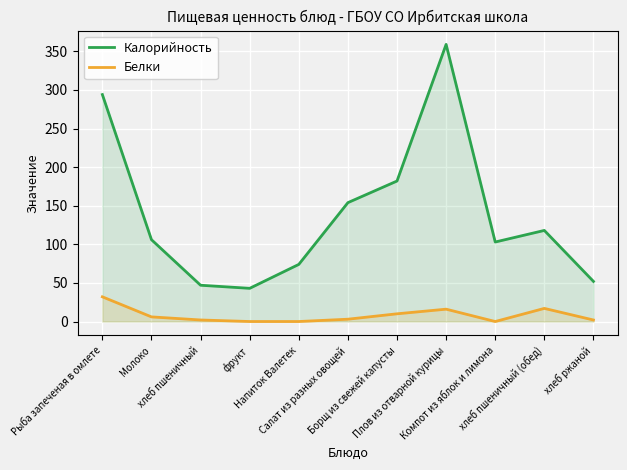

Reading left to right, transcribe all the data shown in this chart.

Калорийность: Рыба запеченая в омлете=294.0	Молоко=106.0	хлеб пшеничный=47.0	фрукт=43.0	Напиток Валетек=74.0	Салат из разных овощей=154.0	Борщ из свежей капусты=182.0	Плов из отварной курицы=359.0	Компот из яблок и лимона=103.0	хлеб пшеничный (обед)=118.0	хлеб ржаной=52.0
Белки: Рыба запеченая в омлете=32.0	Молоко=6.0	хлеб пшеничный=2.0	фрукт=0.0	Напиток Валетек=0.0	Салат из разных овощей=3.0	Борщ из свежей капусты=10.0	Плов из отварной курицы=16.0	Компот из яблок и лимона=0.0	хлеб пшеничный (обед)=17.0	хлеб ржаной=2.0